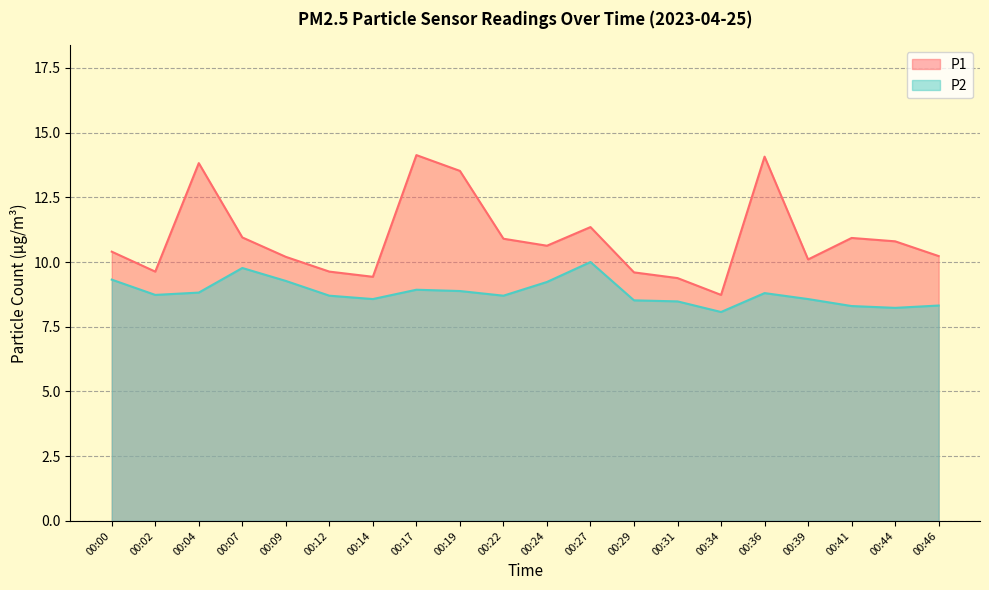

Which category has the lowest value in the P2 series?

00:34